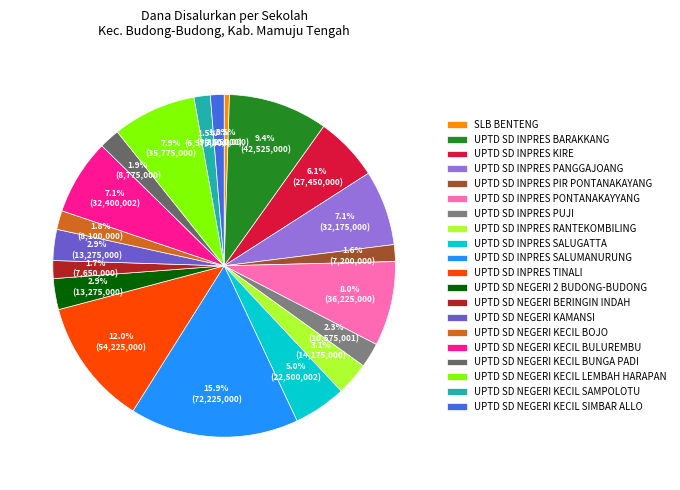

What percentage is the UPTD SD NEGERI KECIL SAMPOLOTU slice, to the nearest percent?

2%